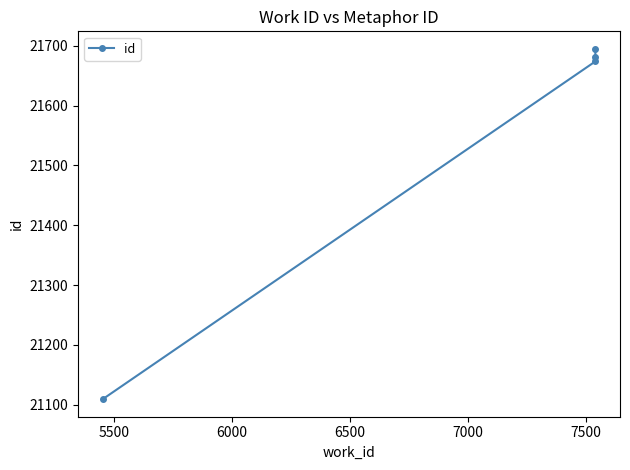

Count the number of data series in this chart.

1